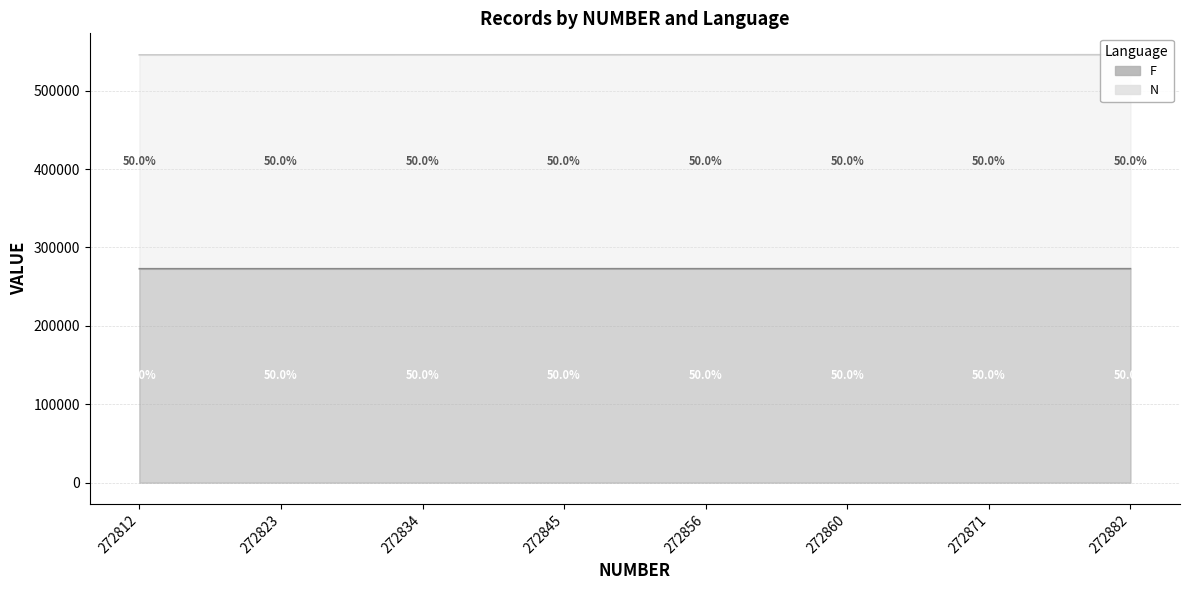

What is the difference between the N values at 272856 and 272860?

8